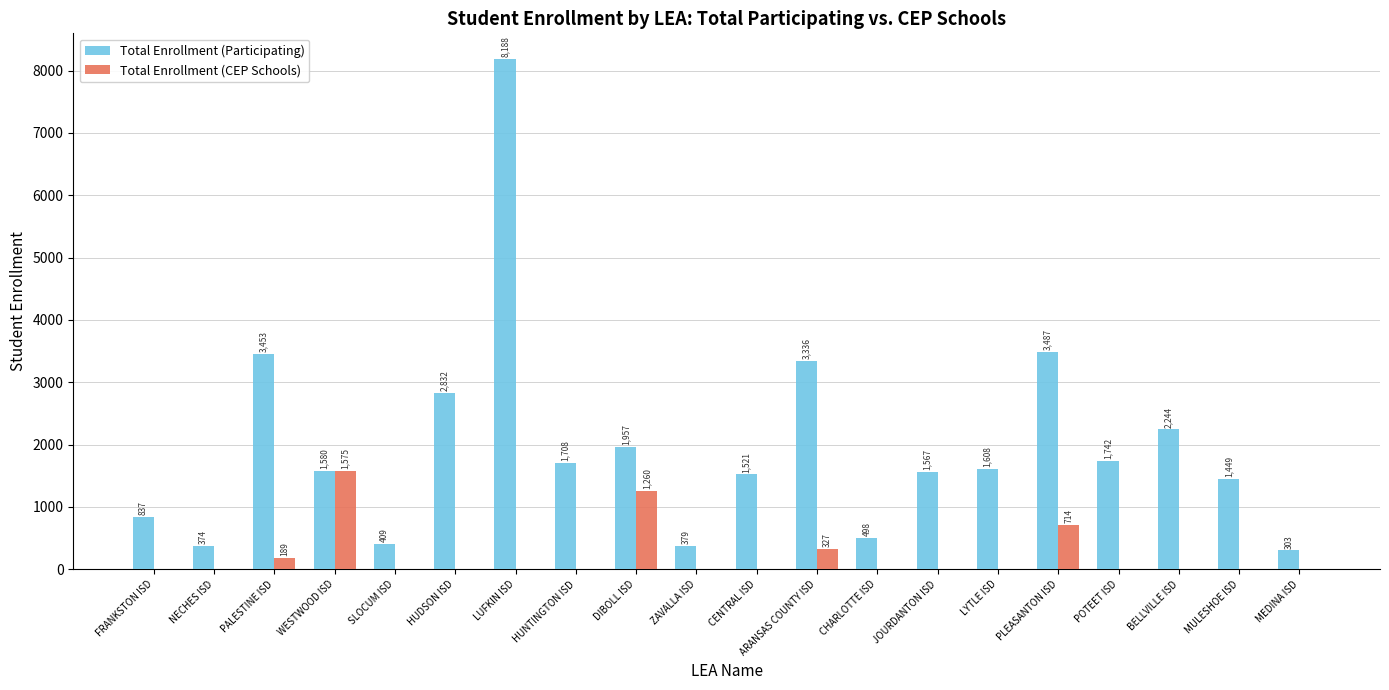

What is the average value of the Total Enrollment (Participating) series?

1974